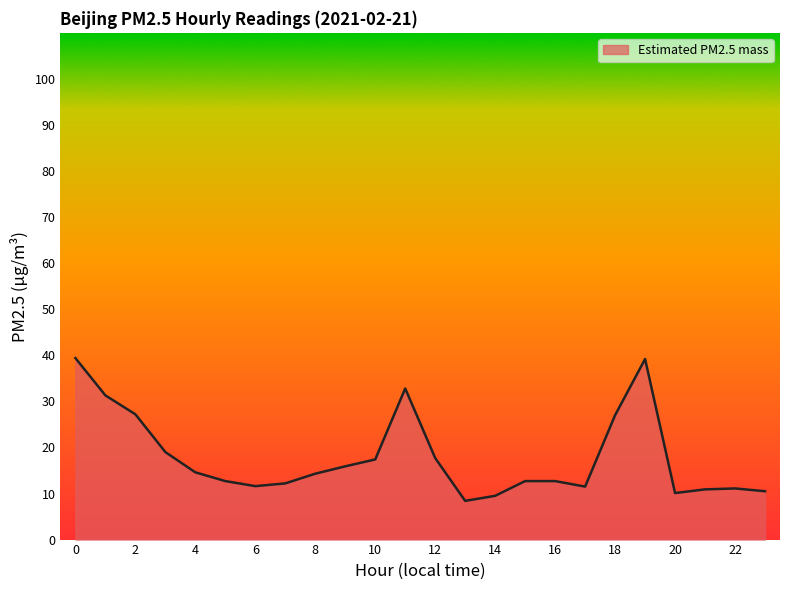

Does the chart display data point markers on the line(s)?

No